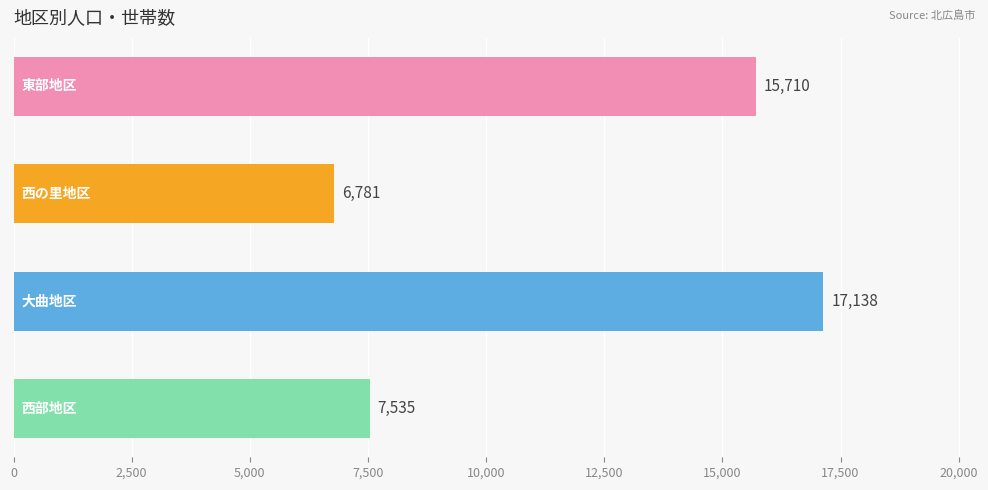

Reading top to bottom, transcribe all the data shown in this chart.

15710	6781	17138	7535